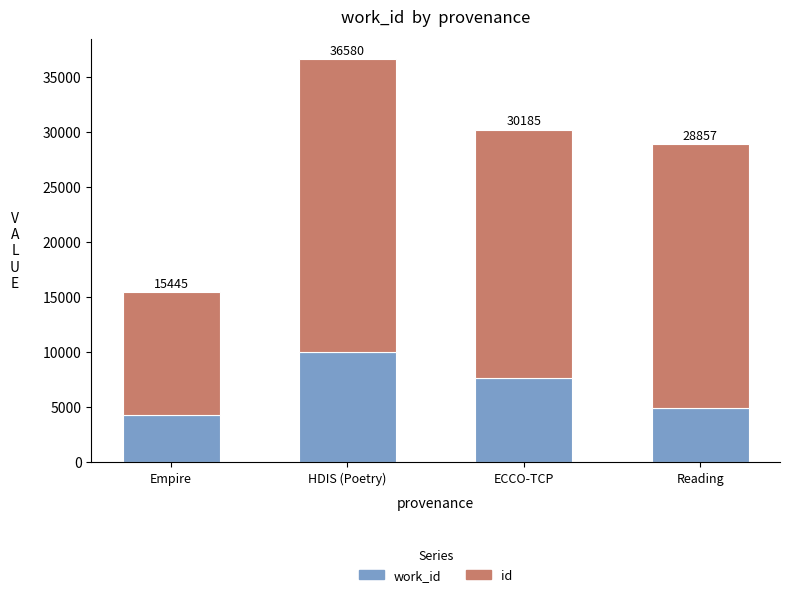

What is the difference between the work_id values at Empire and HDIS (Poetry)?

5718